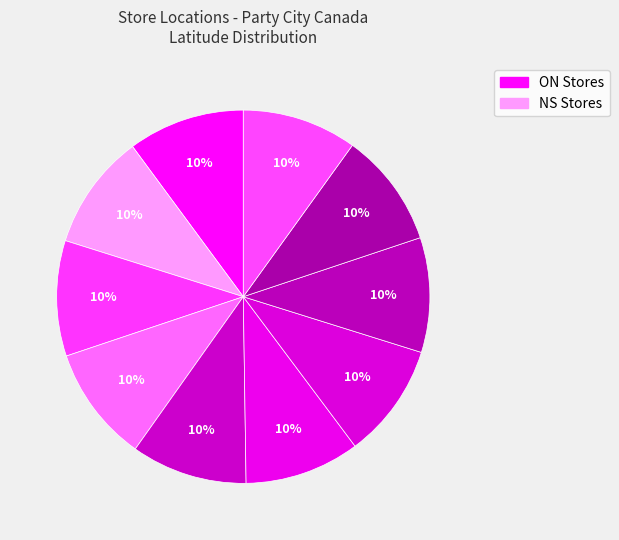

How many segments does this pie chart have?

10